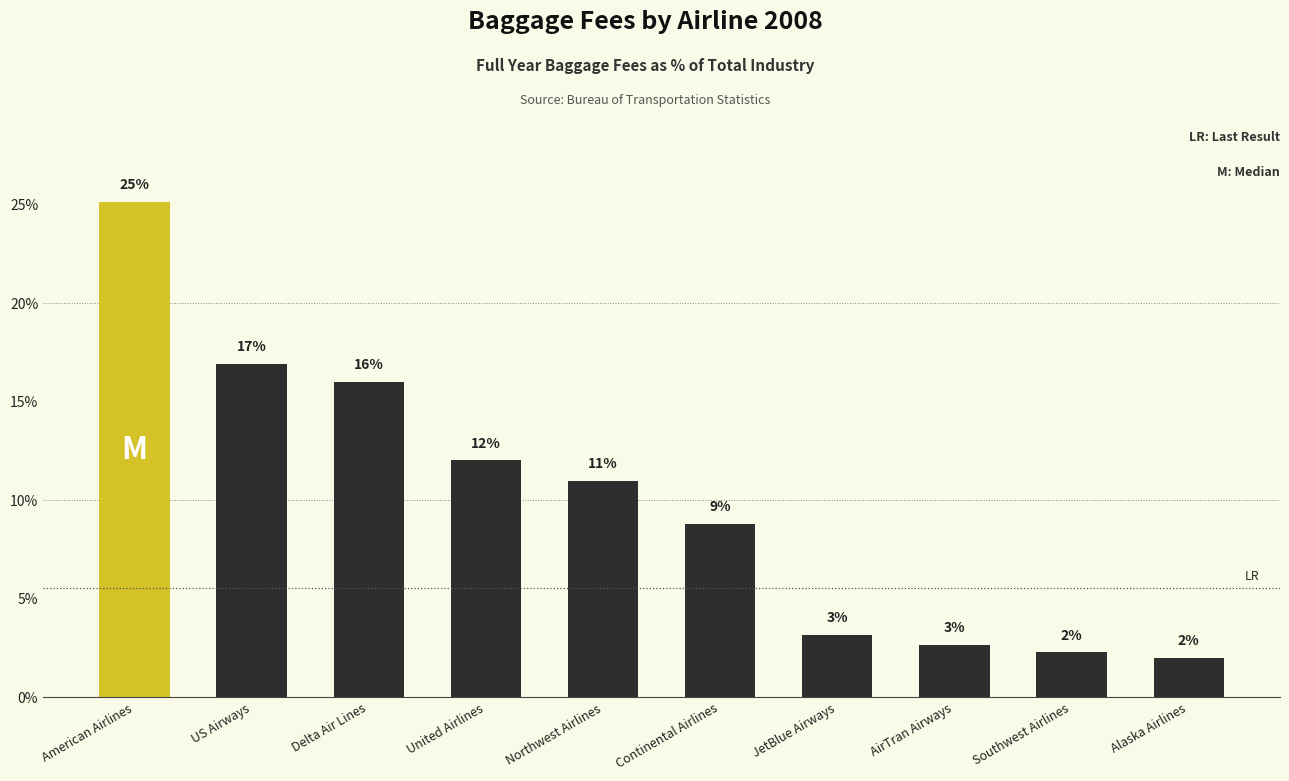

How many values exceed 10?

5